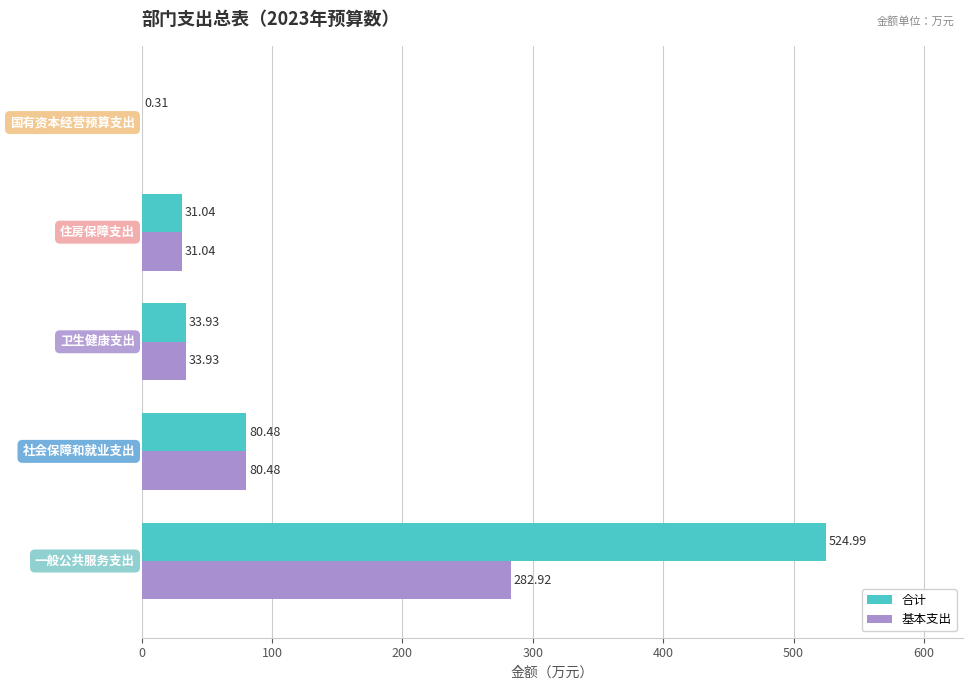

Count the number of categories in the chart.

5